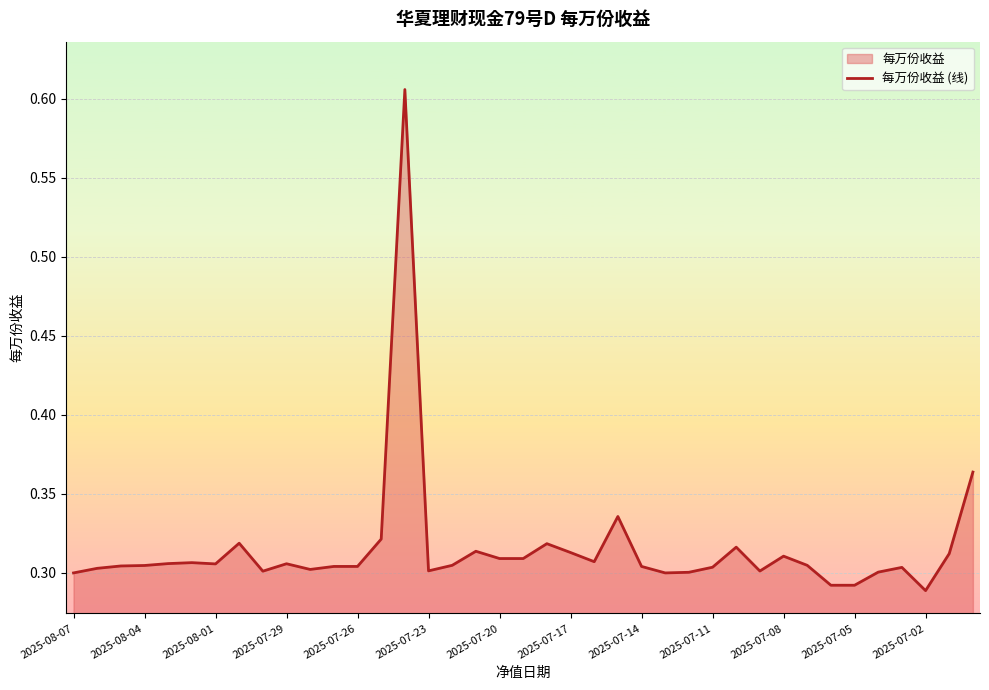

The chart shows a value of 0.3 at 2025-07-11. True or false?

True